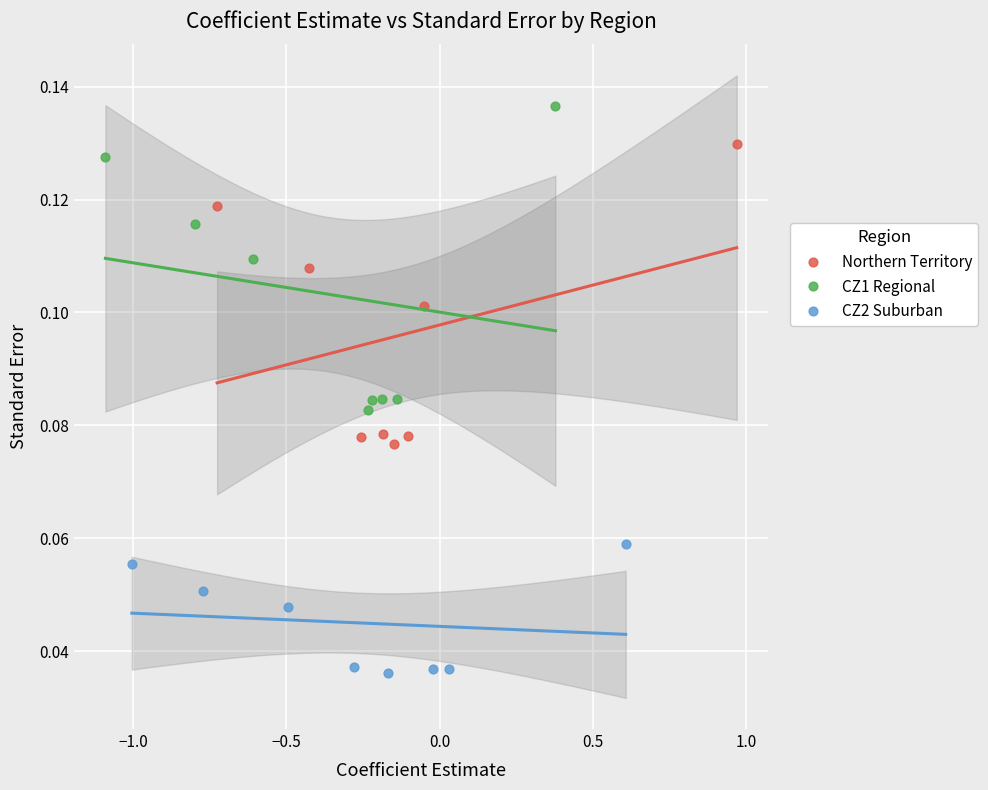

Which series has the widest spread of Y values?

CZ1 Regional